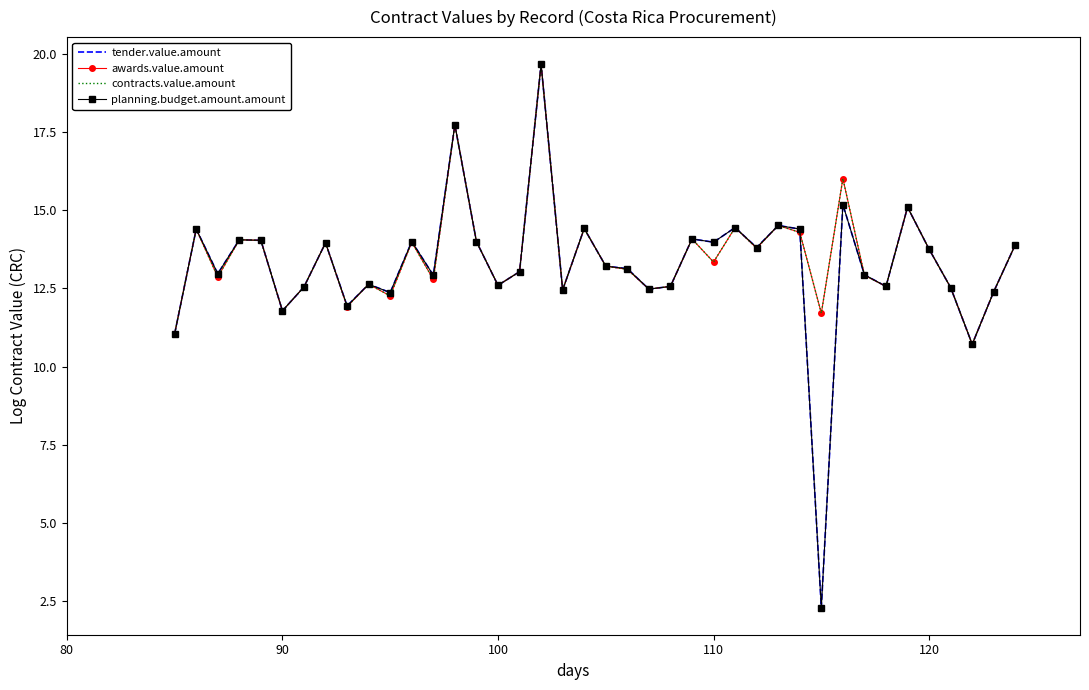

True or false: planning.budget.amount.amount and tender.value.amount cross at least once.

False